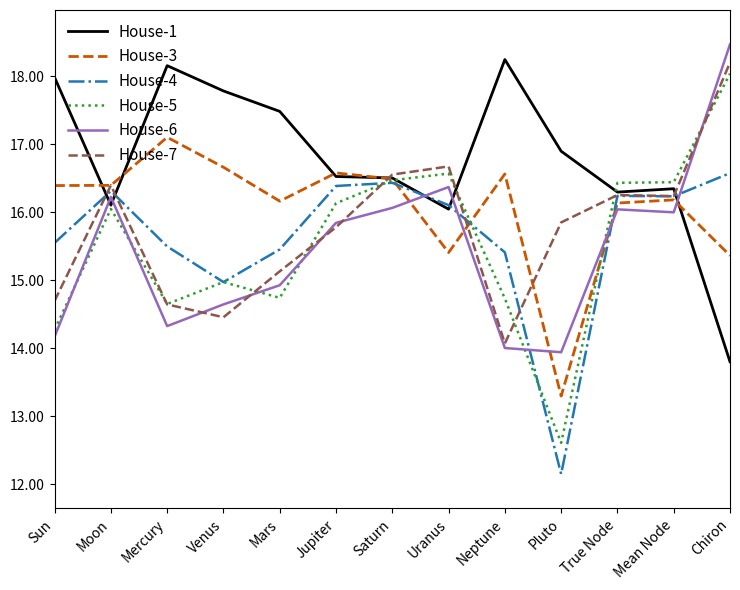

The House-7 series shows 15.8 at Pluto. True or false?

True